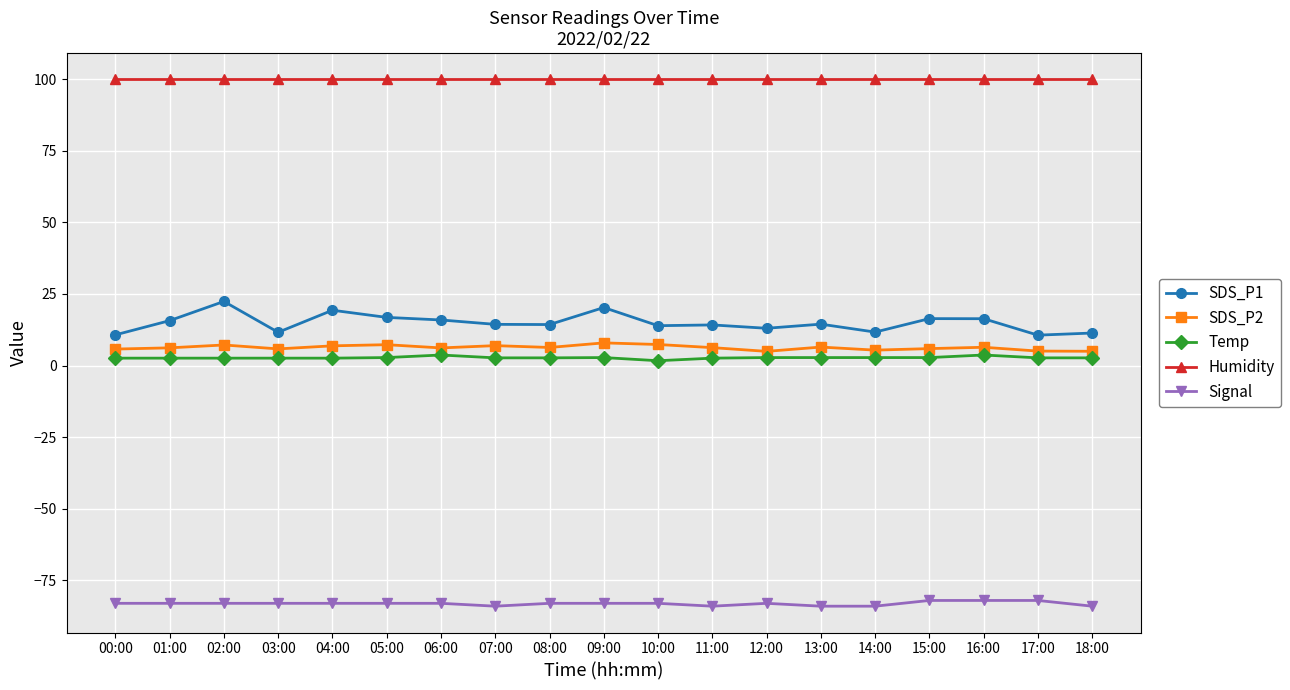

The value of Signal at 18:00 is -19.3. True or false?

False